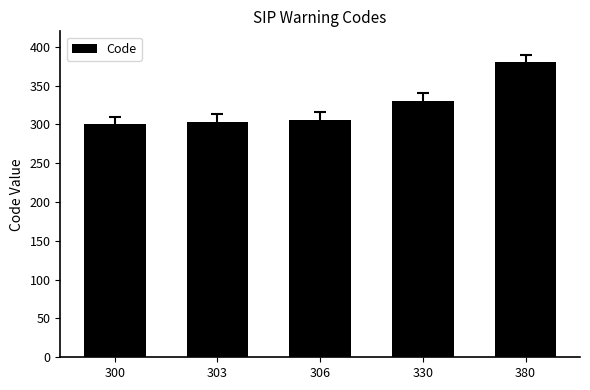

Between 330 and 306, which is larger?

330